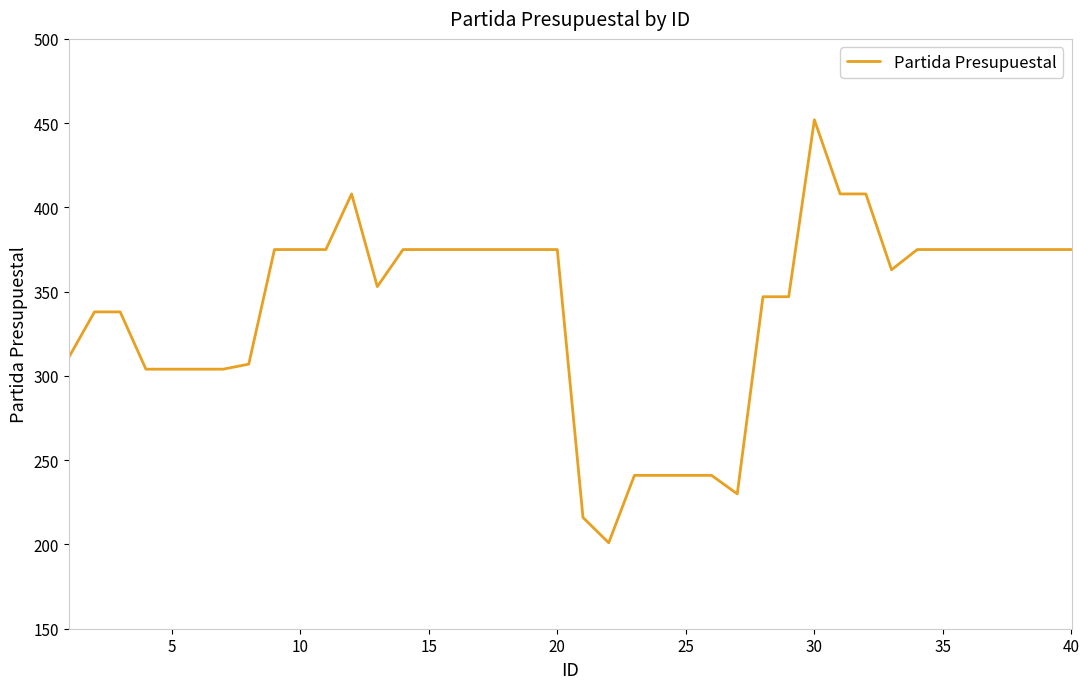

What is the difference between the maximum and minimum values?

251